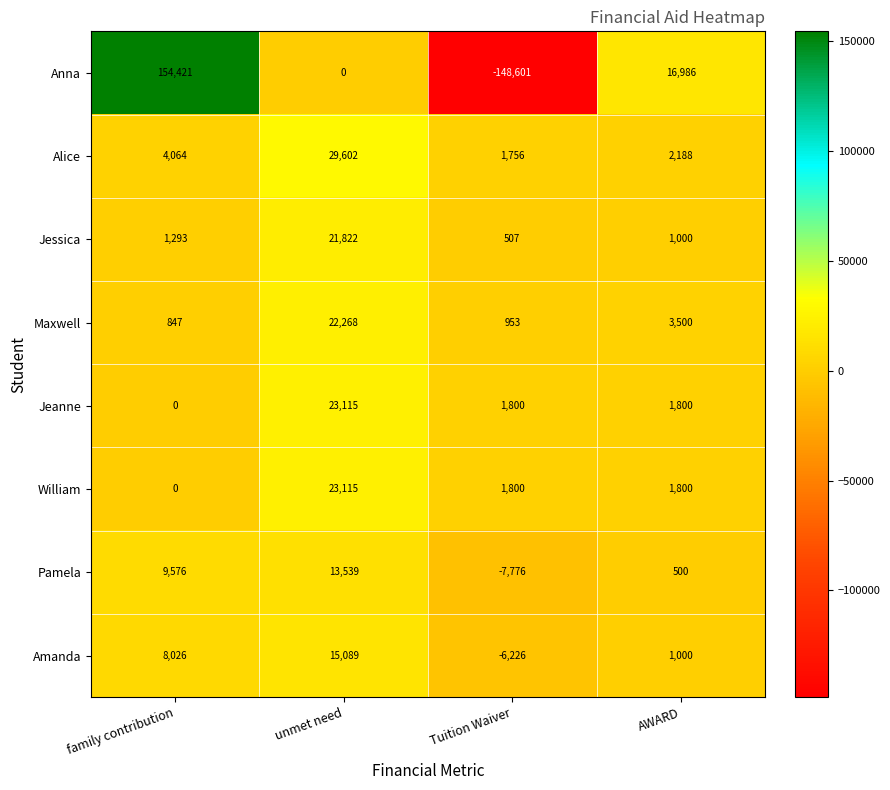

Is it true that Maxwell equals 953 at Tuition Waiver?

True